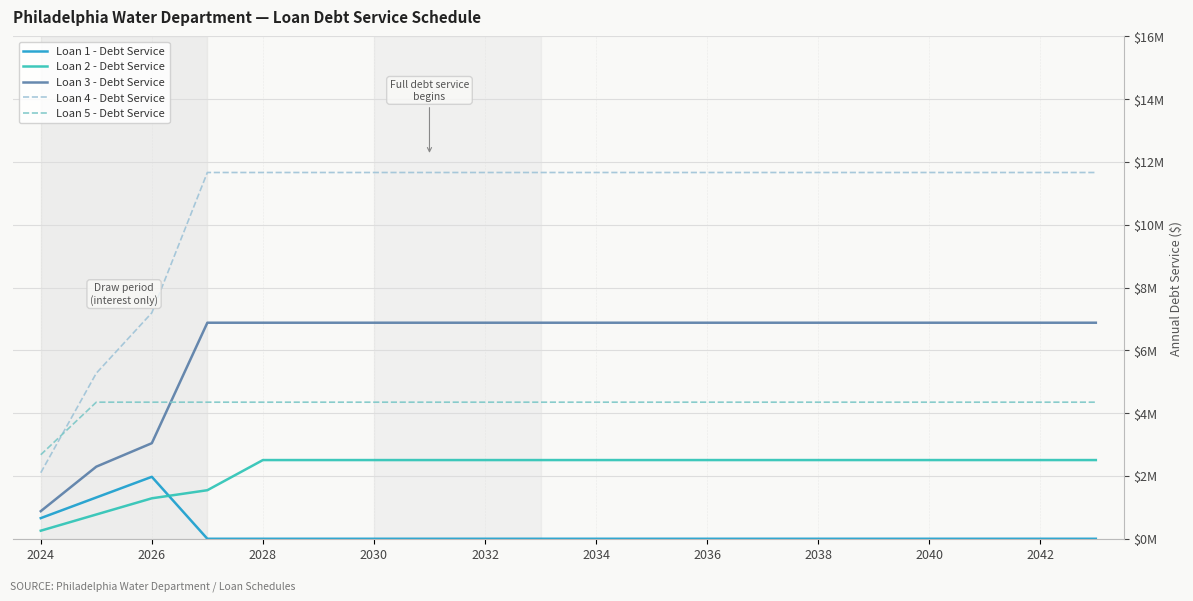

Does the chart display data point markers on the line(s)?

No